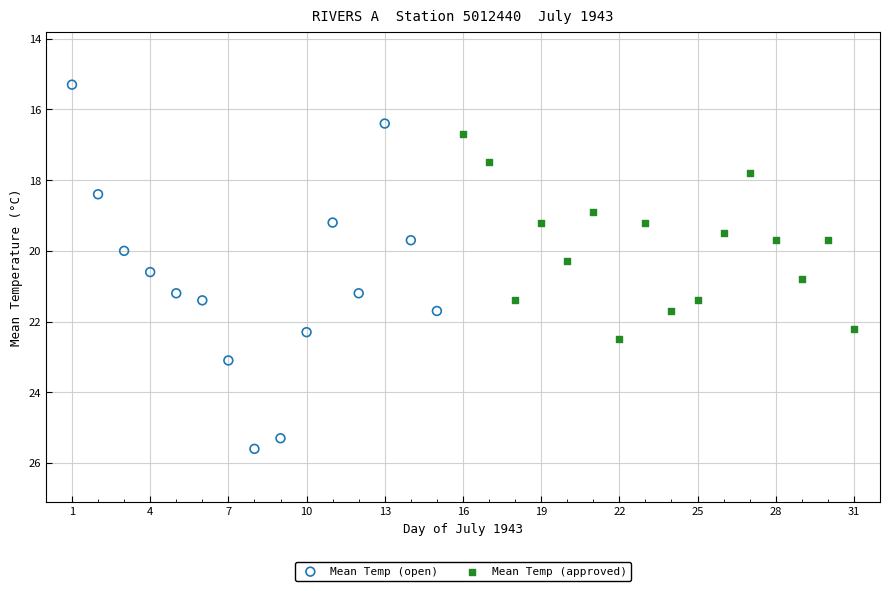

Which series has the largest Y range (max minus min)?

Mean Temp (open)